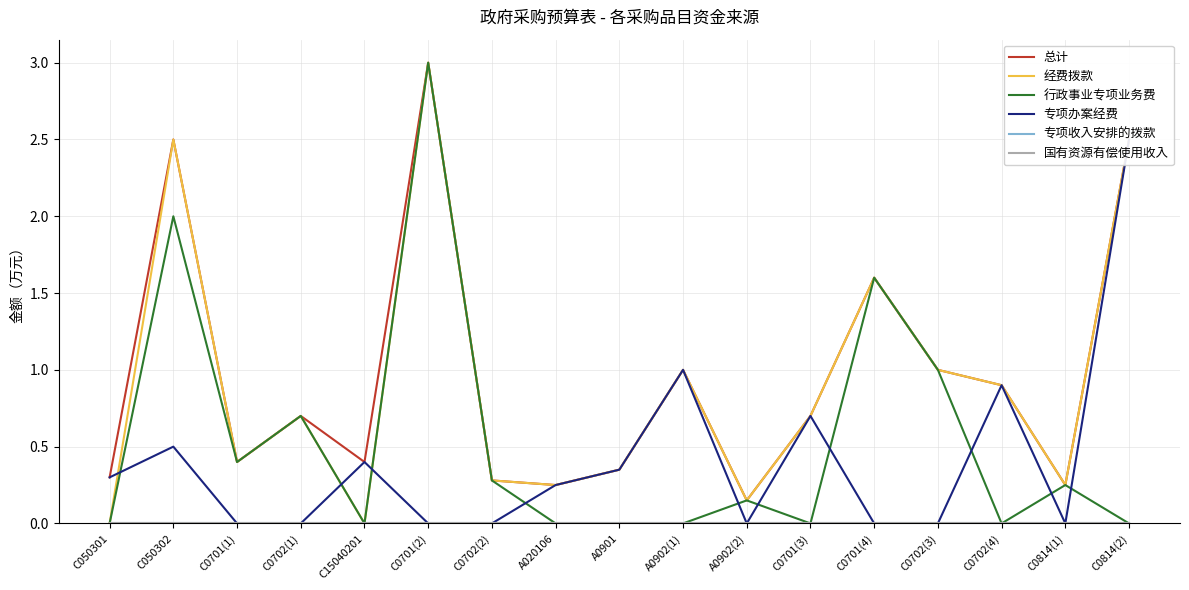

What position from the right is C050302?

16